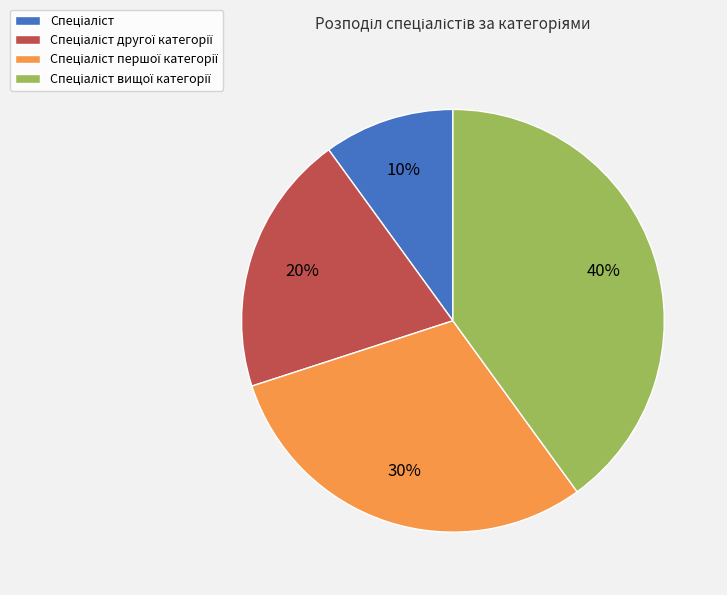

To the nearest percent, what is the average slice percentage?

25%